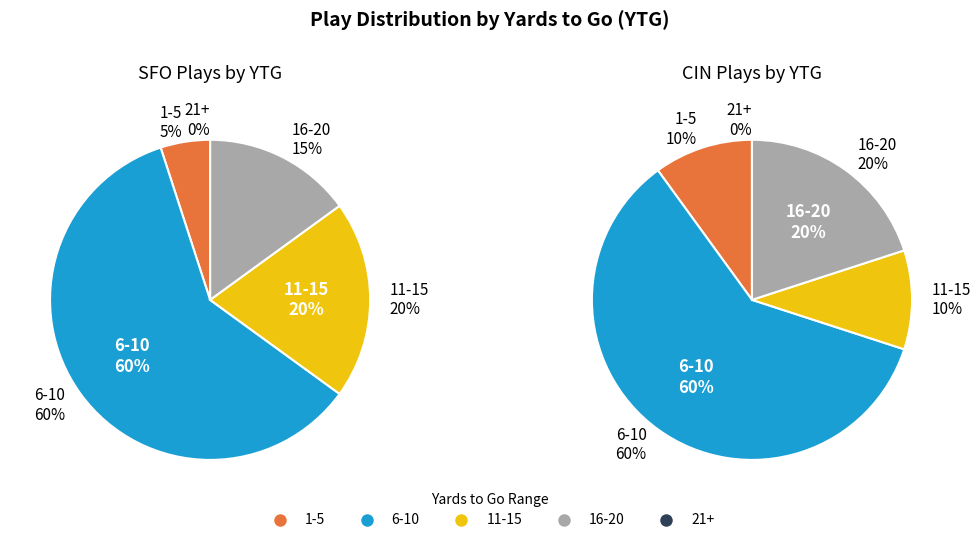

Does 7 represent more than half of the total?

No